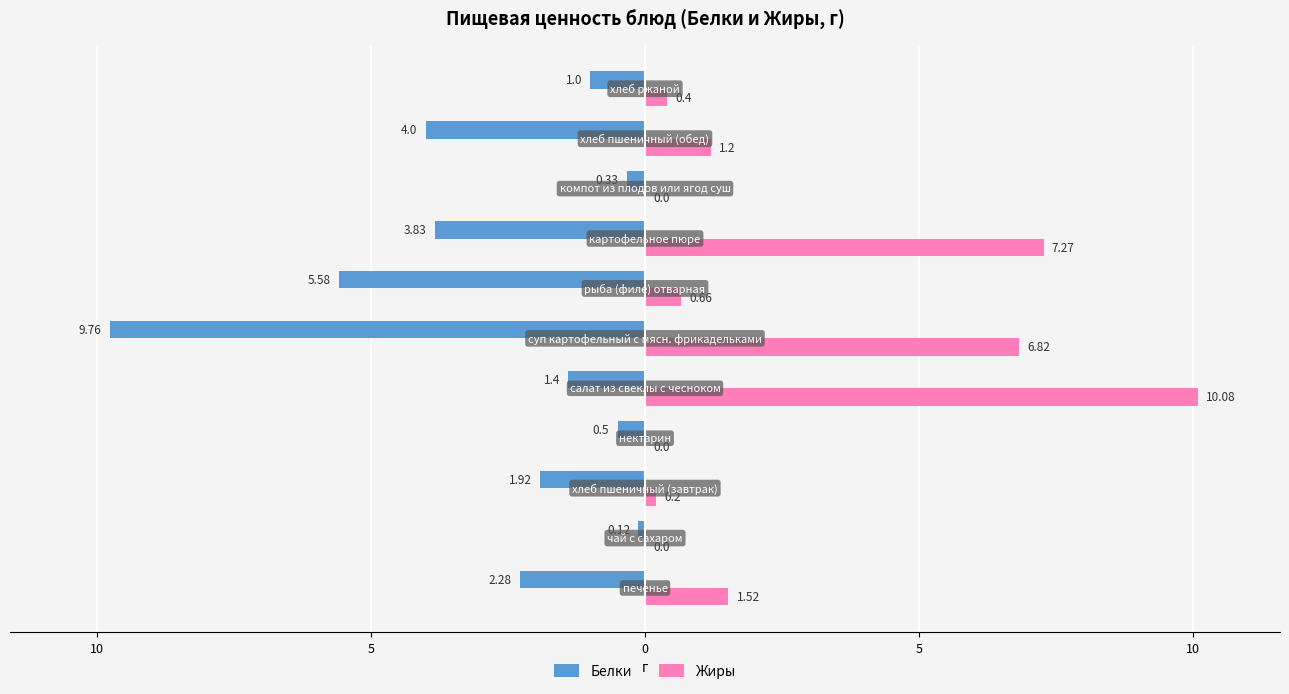

What are all the series names shown in the legend?

Белки, Жиры